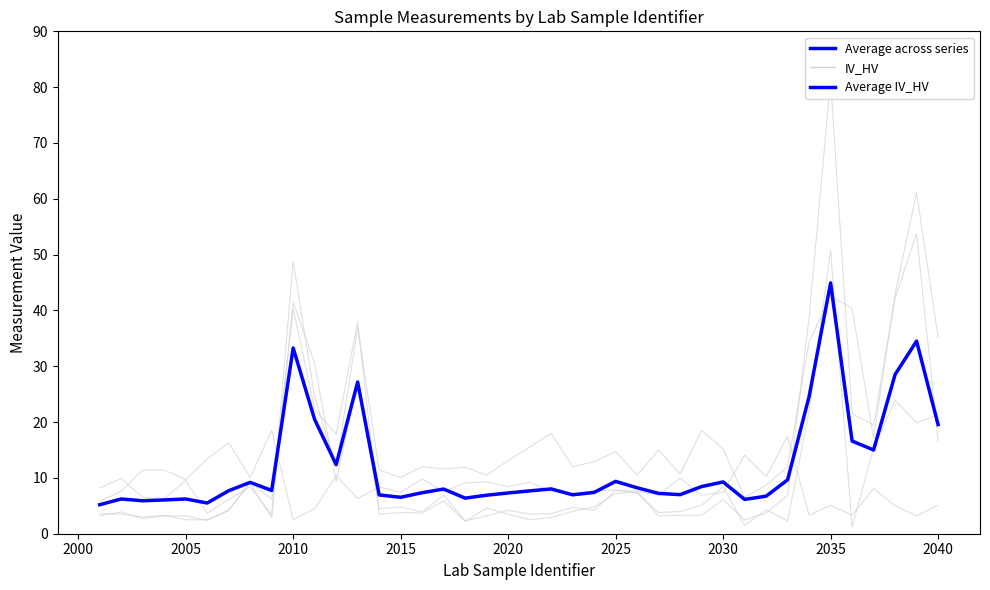

True or false: the data shows 11.9 at 13.

False